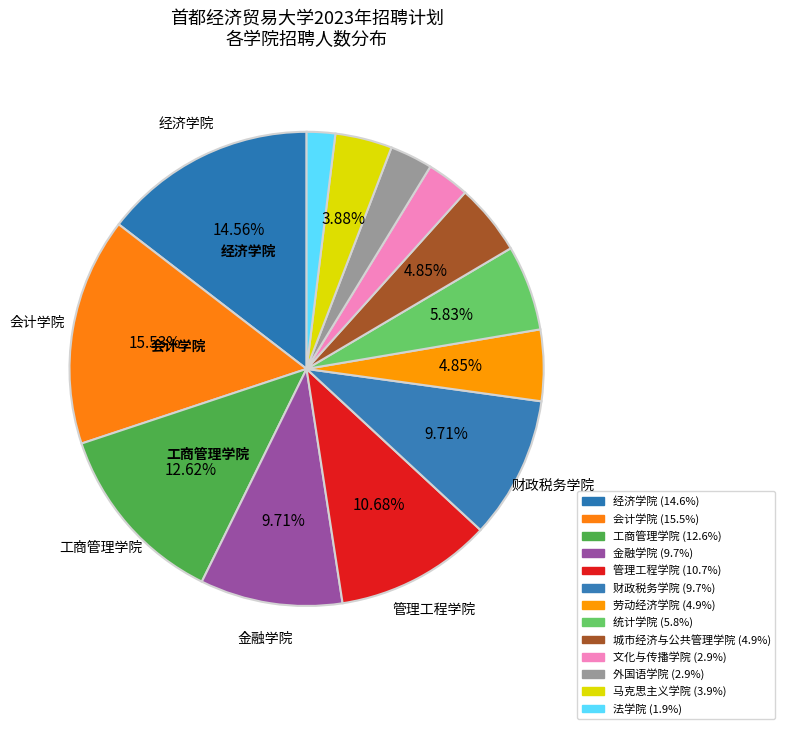

Which category has the smallest portion of the pie?

法学院